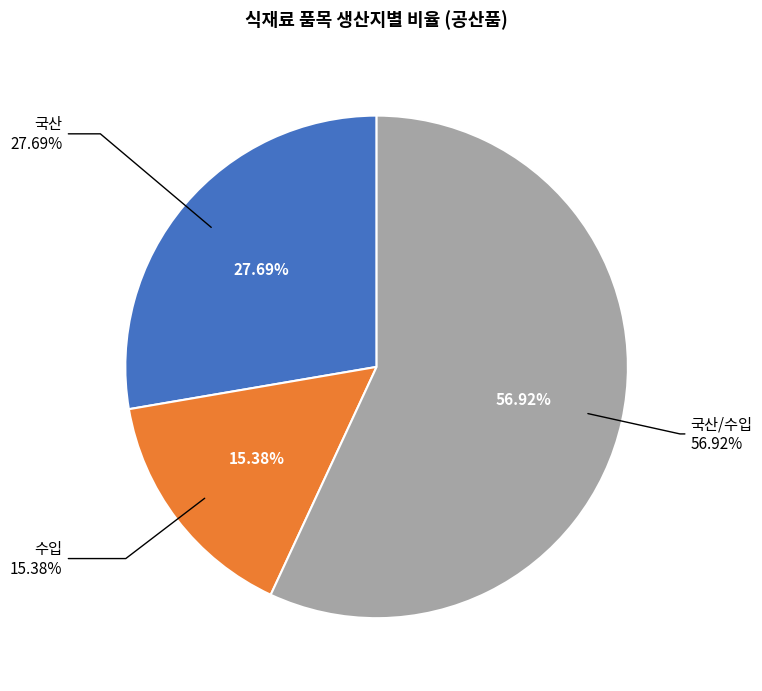

Approximately how many times larger is the value at 국산/수입 compared to 국산?

2.1